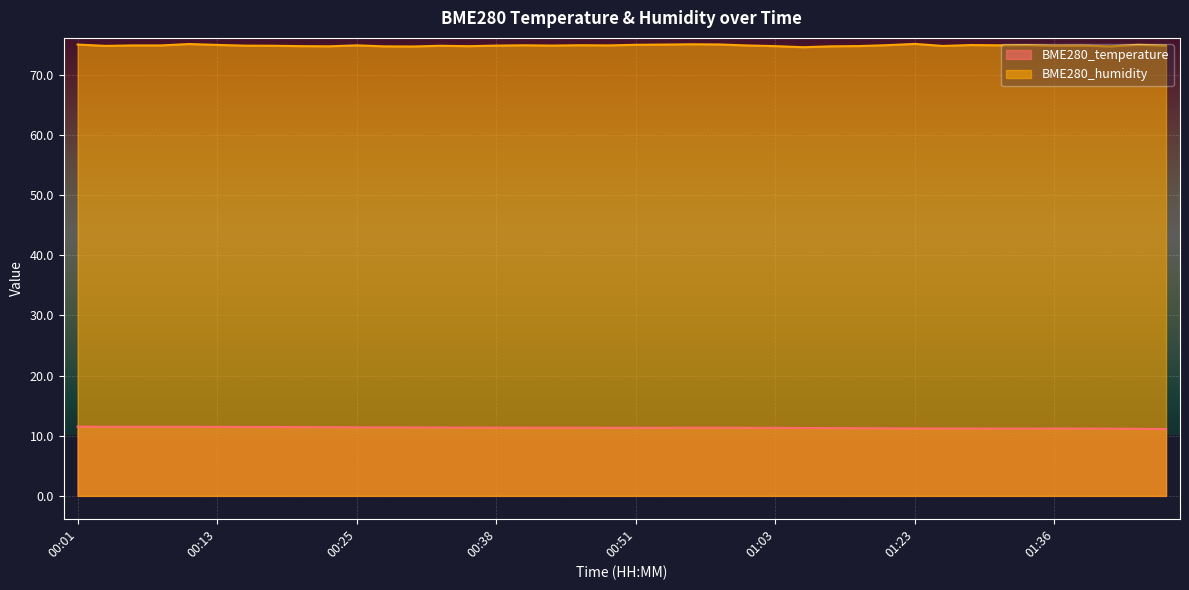

Between 00:51 and 01:31, which series saw the biggest shift?

BME280_temperature